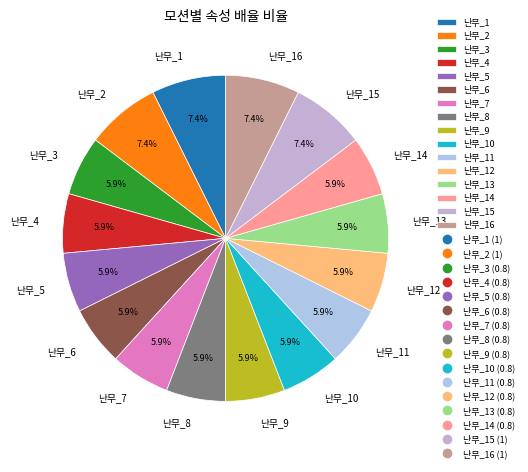

To the nearest percent, what is the combined percentage of 난무_7 and 난무_1?

13%